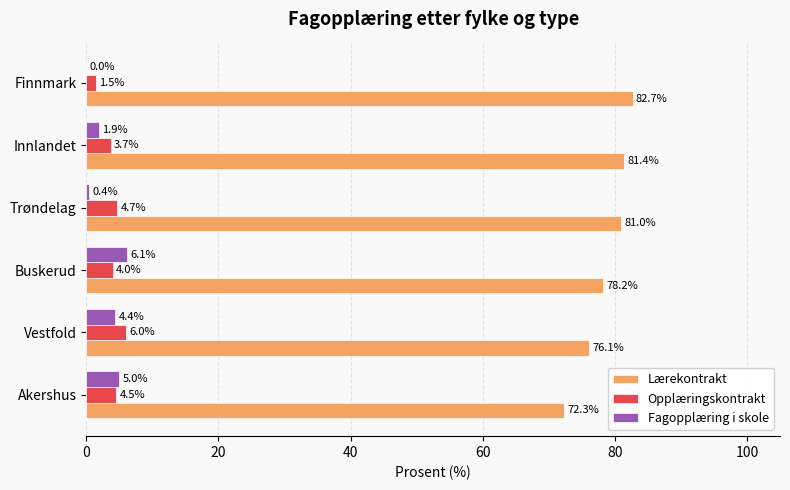

At which label does Fagopplæring i skole reach its peak?

Buskerud